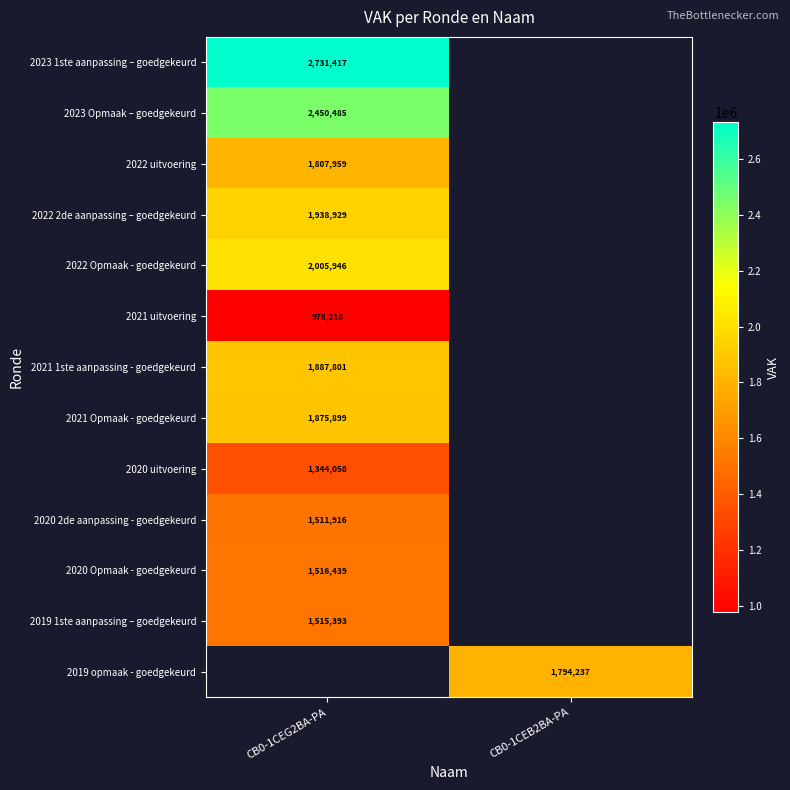

The 2022 Opmaak - goedgekeurd series shows 984806 at CB0-1CEG2BA-PA. True or false?

False